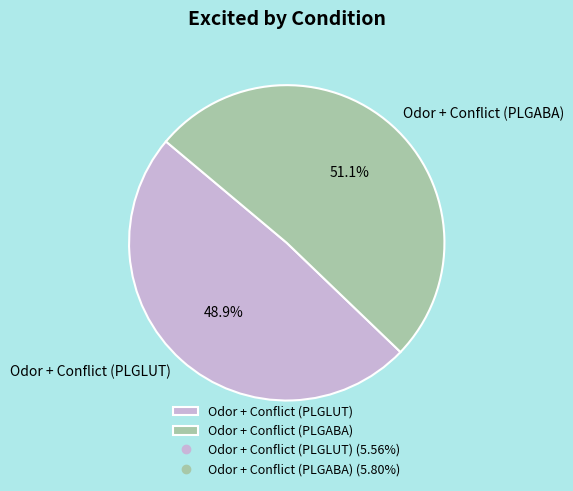

Which category accounts for the majority?

Odor + Conflict (PLGABA)